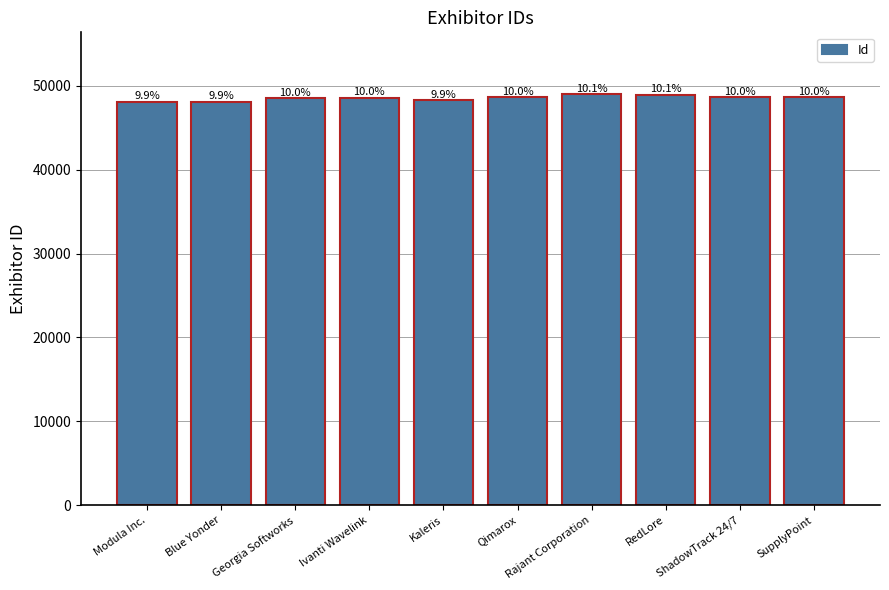

What is the average value?

48559